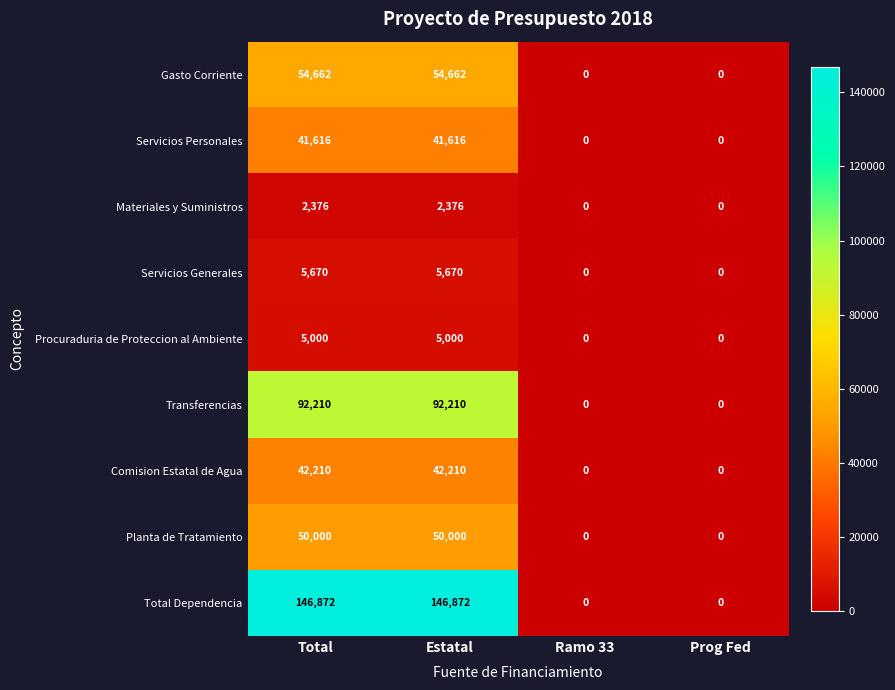

What is the difference between the Planta de Tratamiento values at Total and Ramo 33?

50000